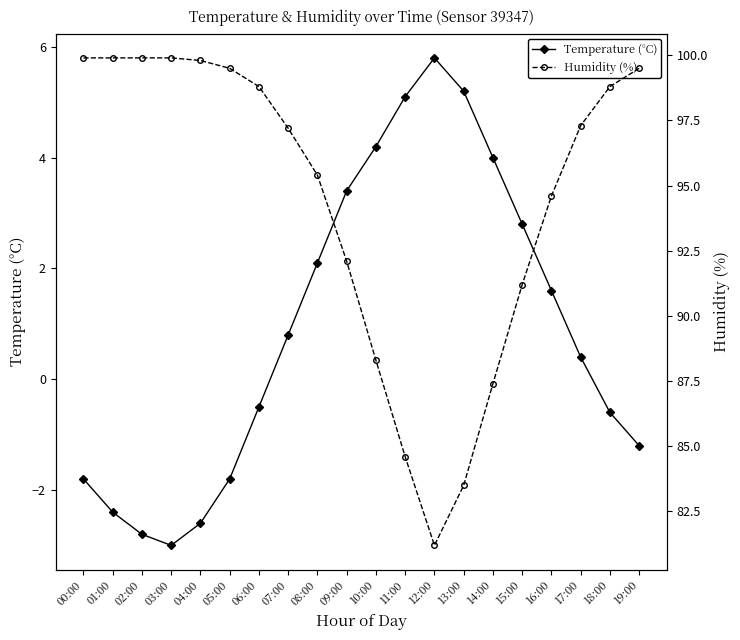

What is the sum of all Temperature (°C) values?

18.7